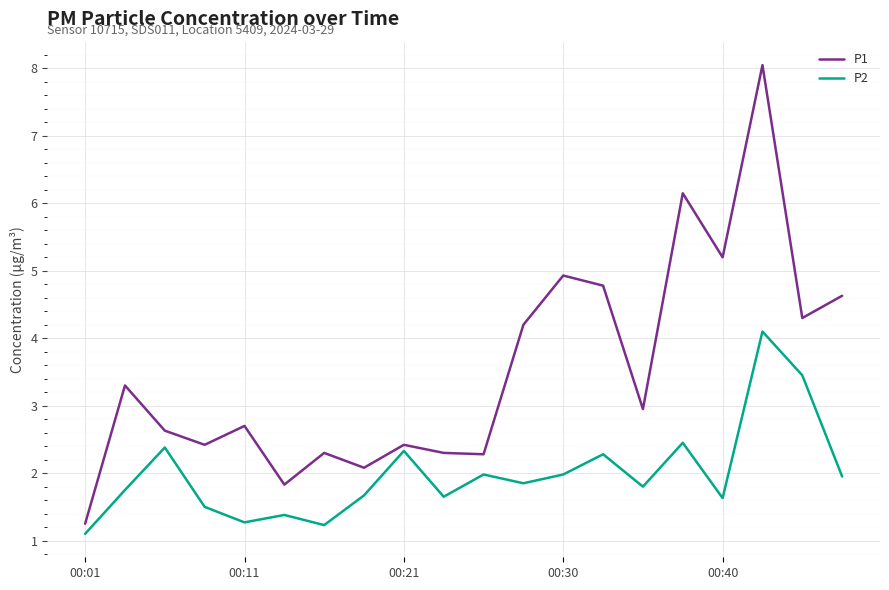

True or false: P2 has more than 2 points higher than both neighbors.

True